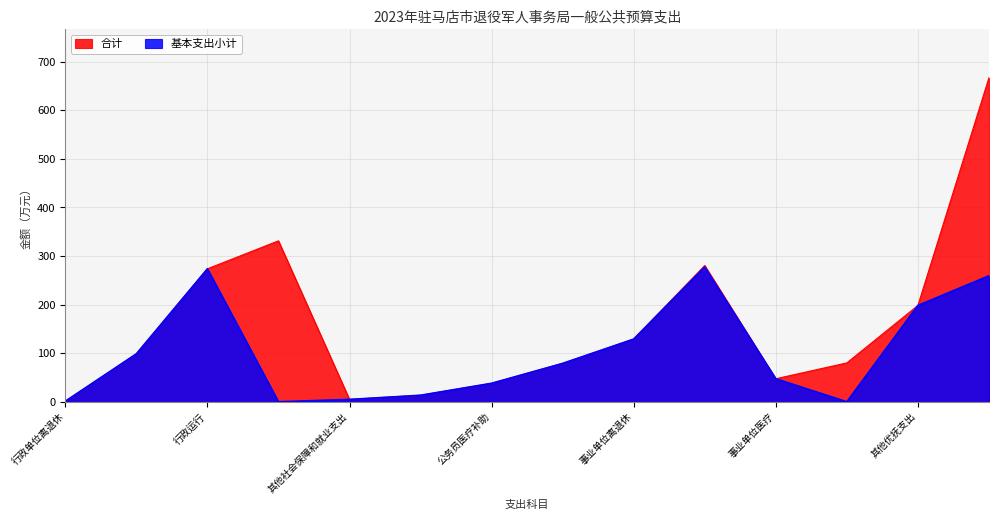

What is the maximum value shown in the chart?

666.6